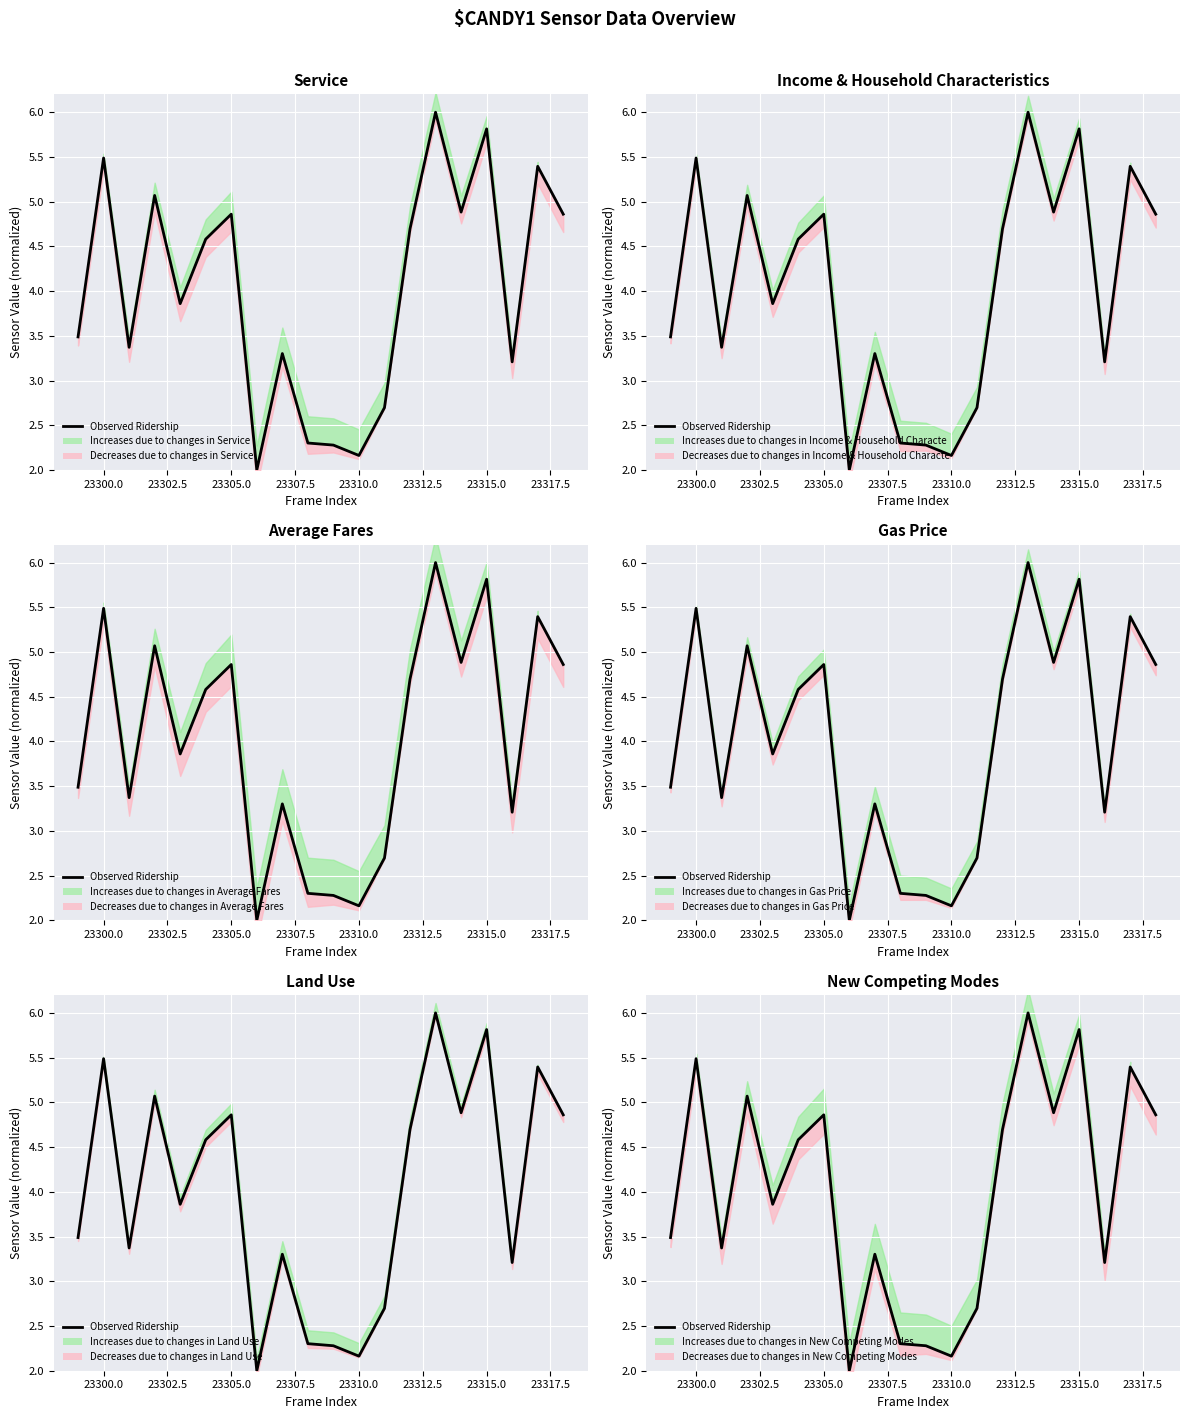

How many points are lower than both their immediate neighbors (excluding endpoints)?

6